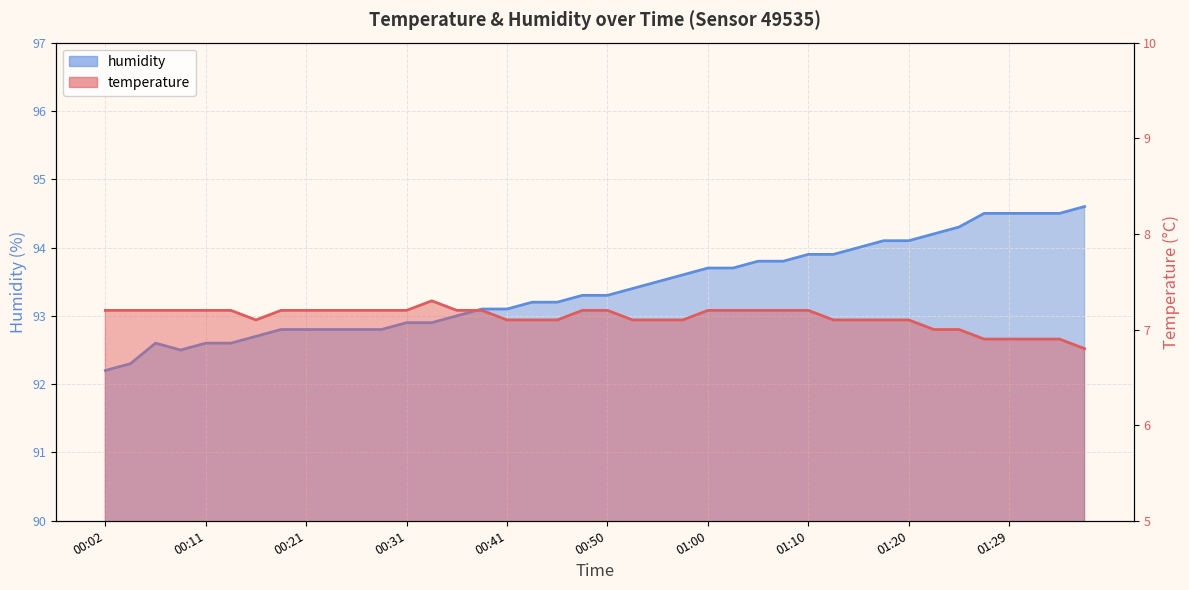

At how many categories does at least one series exceed 34?

40